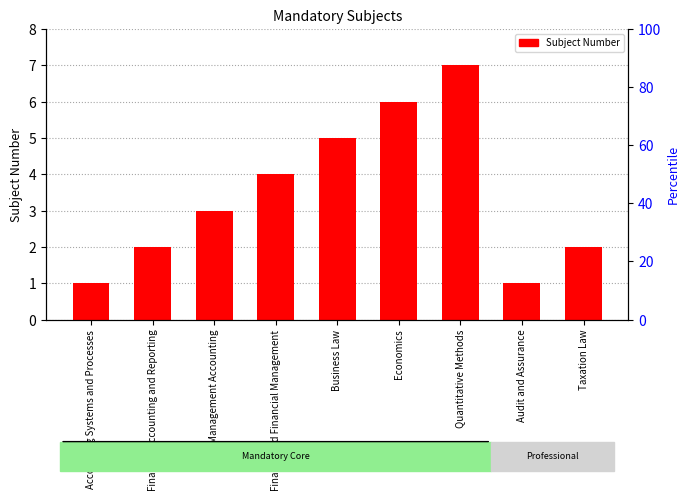

How many data points does each series have?

9